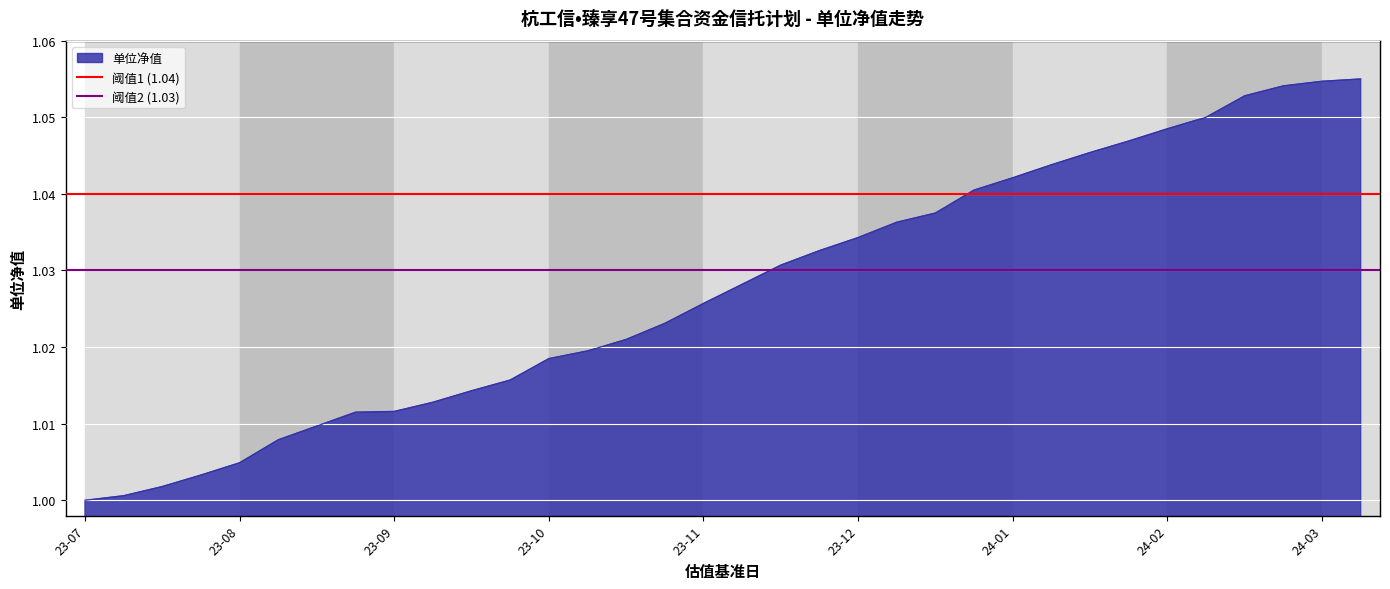

List the labels in order of 阈值1 (1.04) value, smallest first.

23-07, 23-08